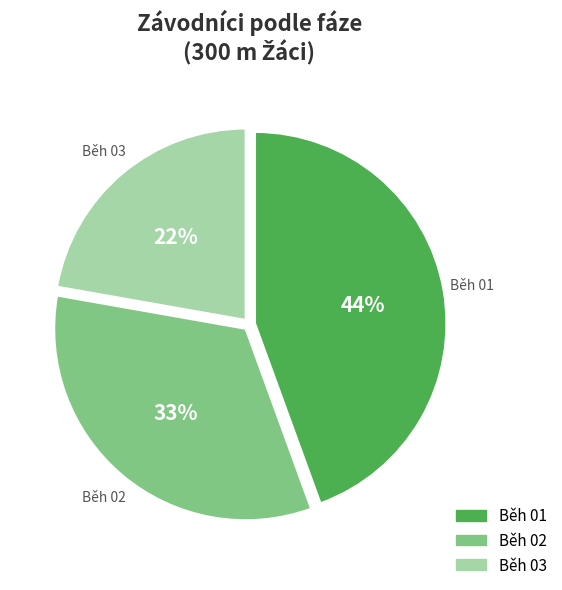

To the nearest percent, what percentage of the pie is Běh 01?

44%